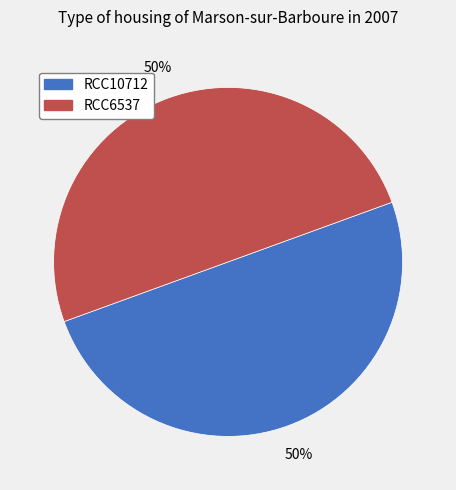

Is the sum of RCC6537 and RCC10712 greater than half?

Yes